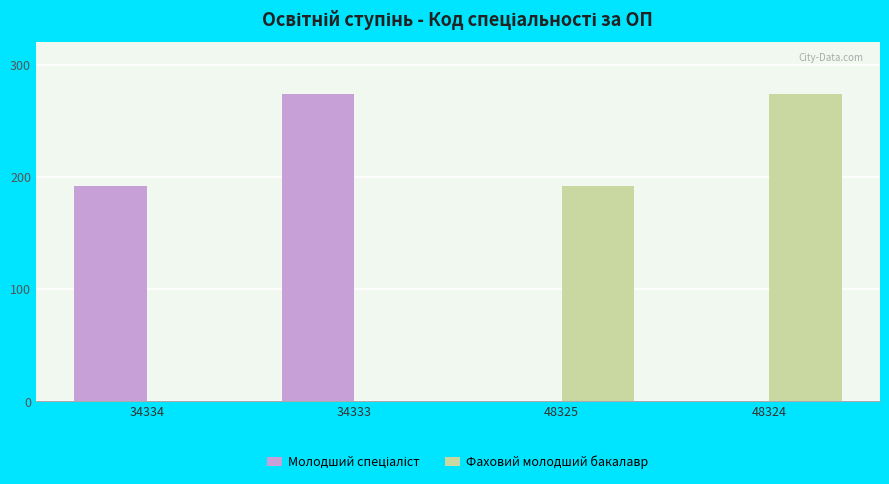

The Фаховий молодший бакалавр series shows 0 at 34334. True or false?

True